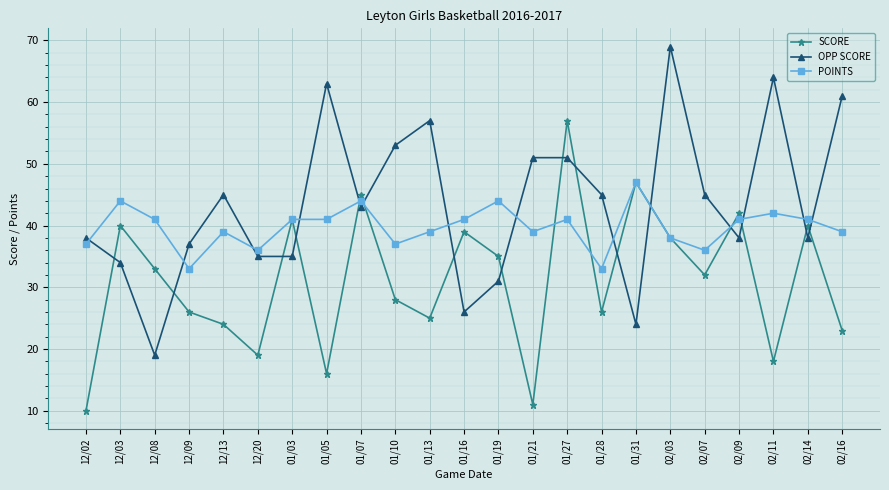

Where is the first local minimum for OPP SCORE?

12/08